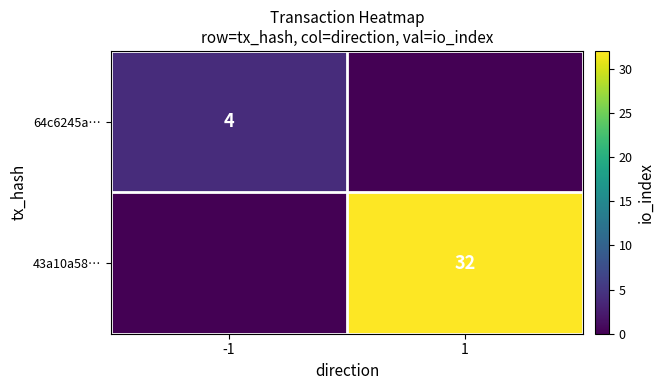

How many distinct data groups are displayed?

2